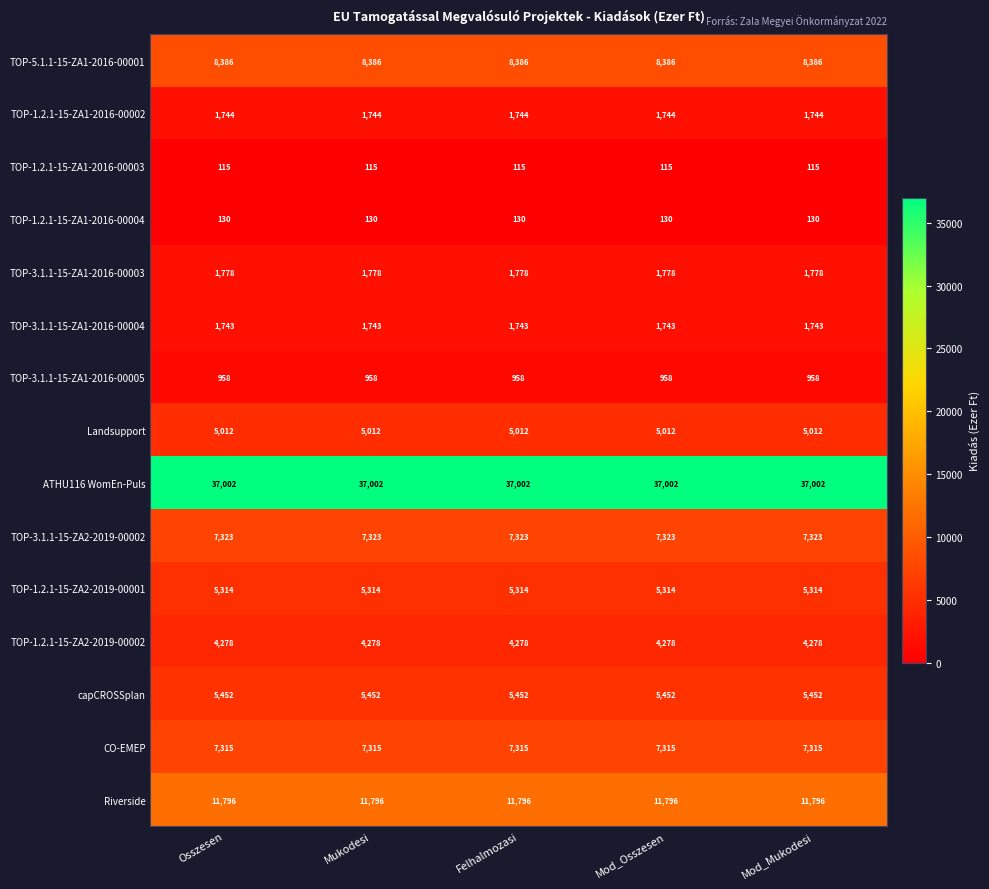

The capCROSSplan series shows 5452 at Mukodesi. True or false?

True